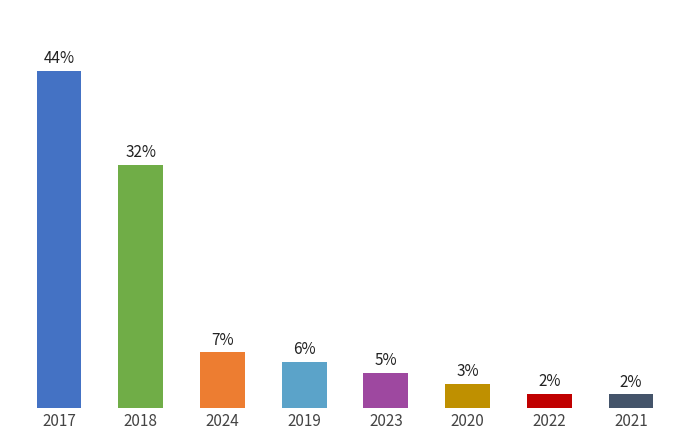

Rank the categories by value from lowest to highest.

2021, 2022, 2020, 2023, 2019, 2024, 2018, 2017